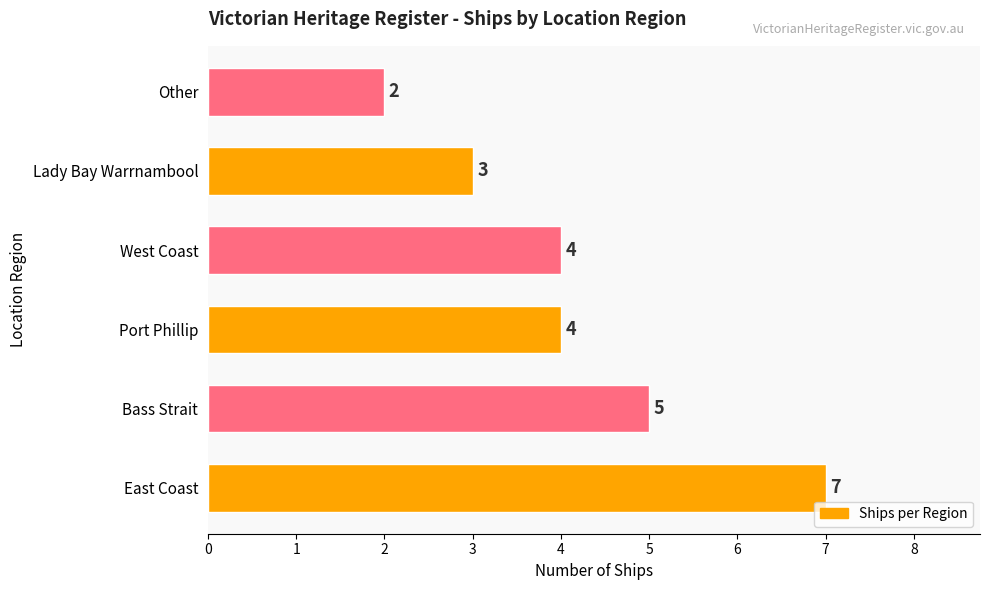

How many values are below 4?

2